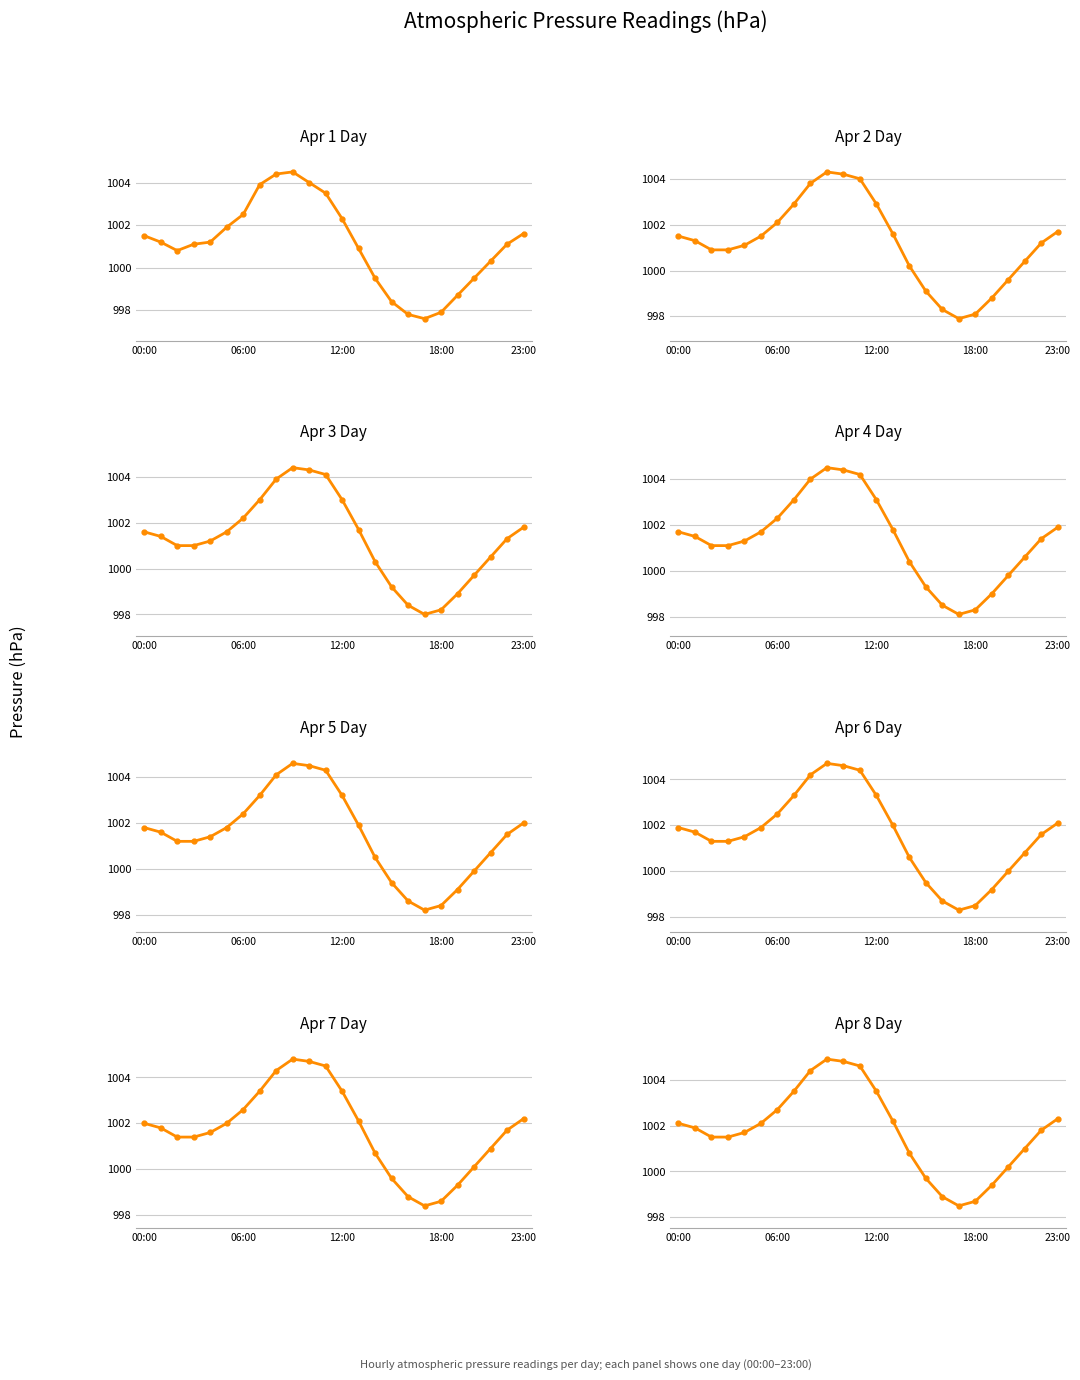

Which has a higher value, 6 or 5?

6